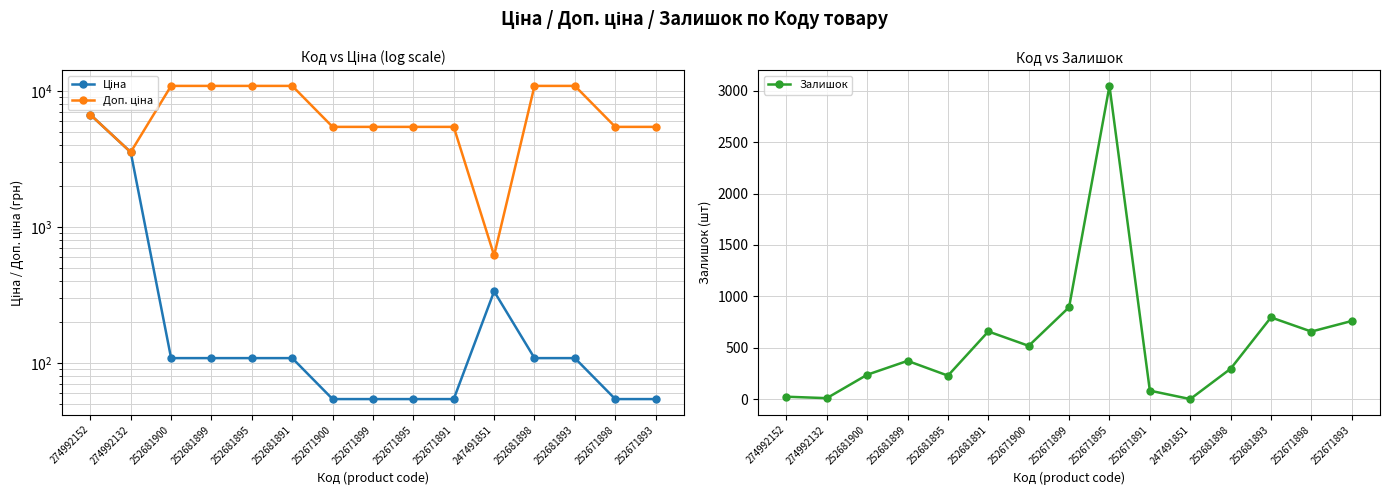

How many values in the Ціна series exceed 109?

9